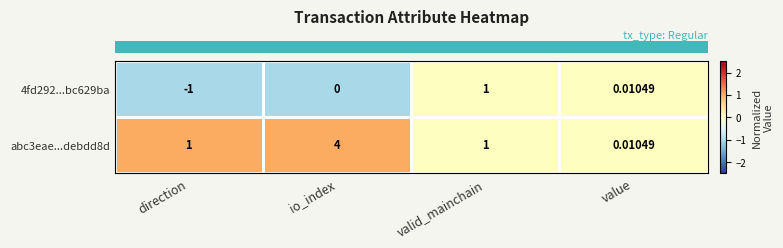

How many data points does each series have?

4